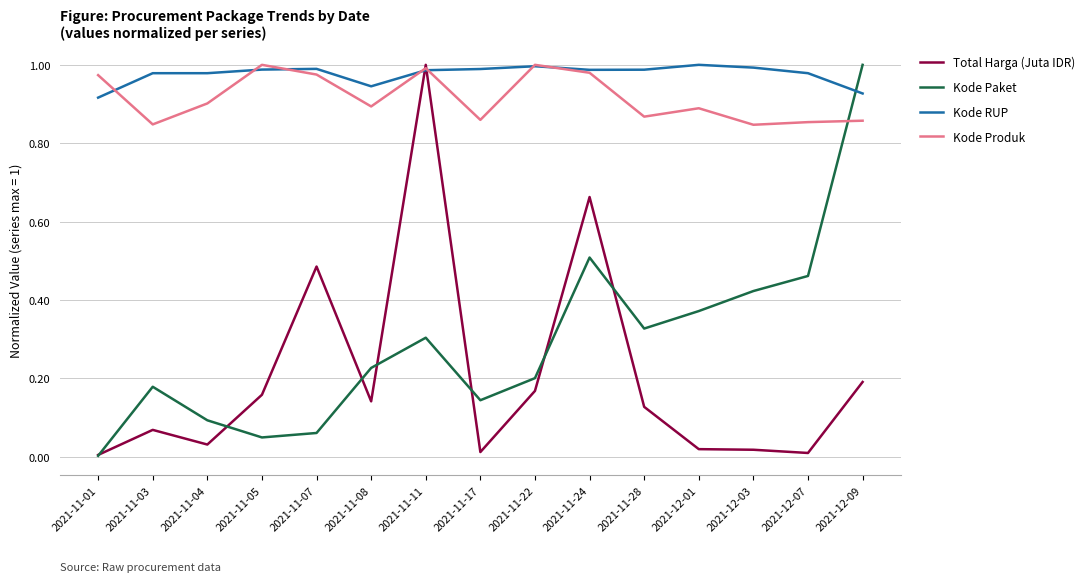

How many times do Kode Paket and Kode Produk cross each other?

1